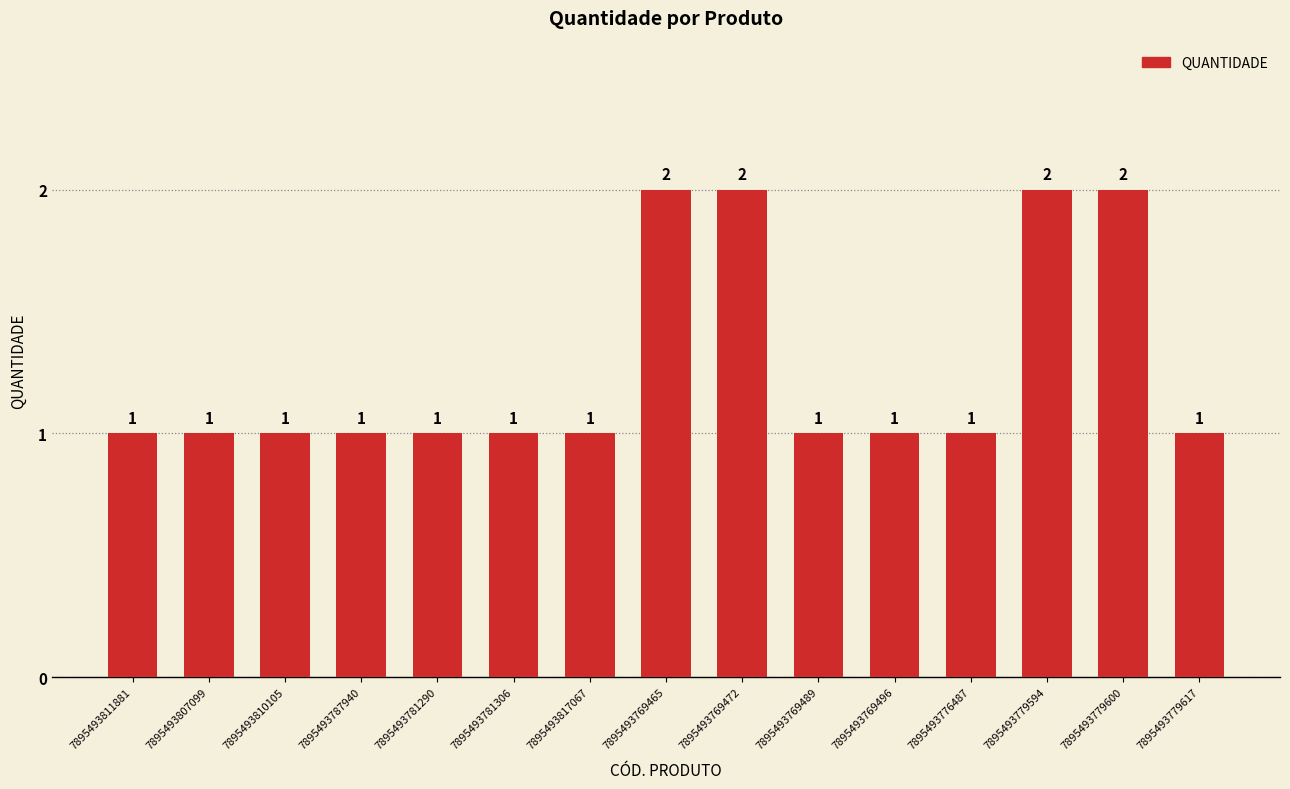

What is the label of the 12th bar from the left?

7895493776487